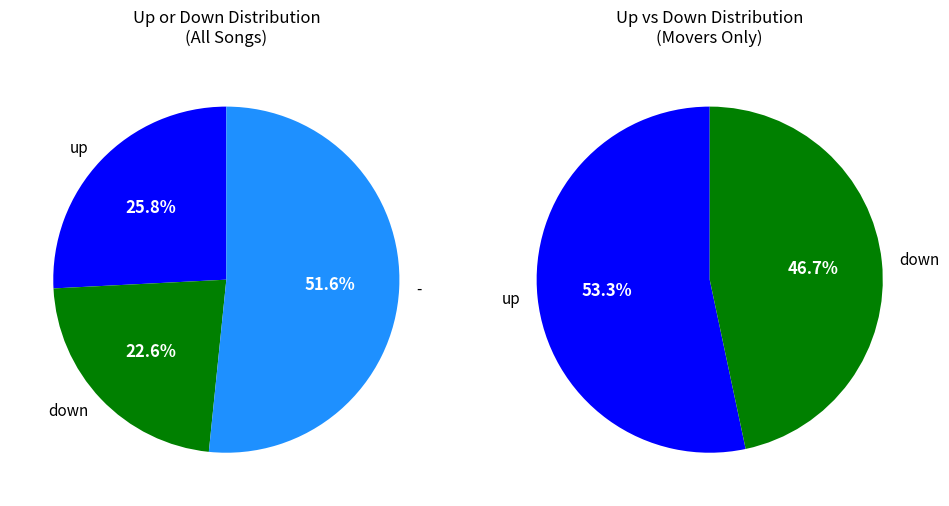

Is it true that up is 38% of the pie?

False